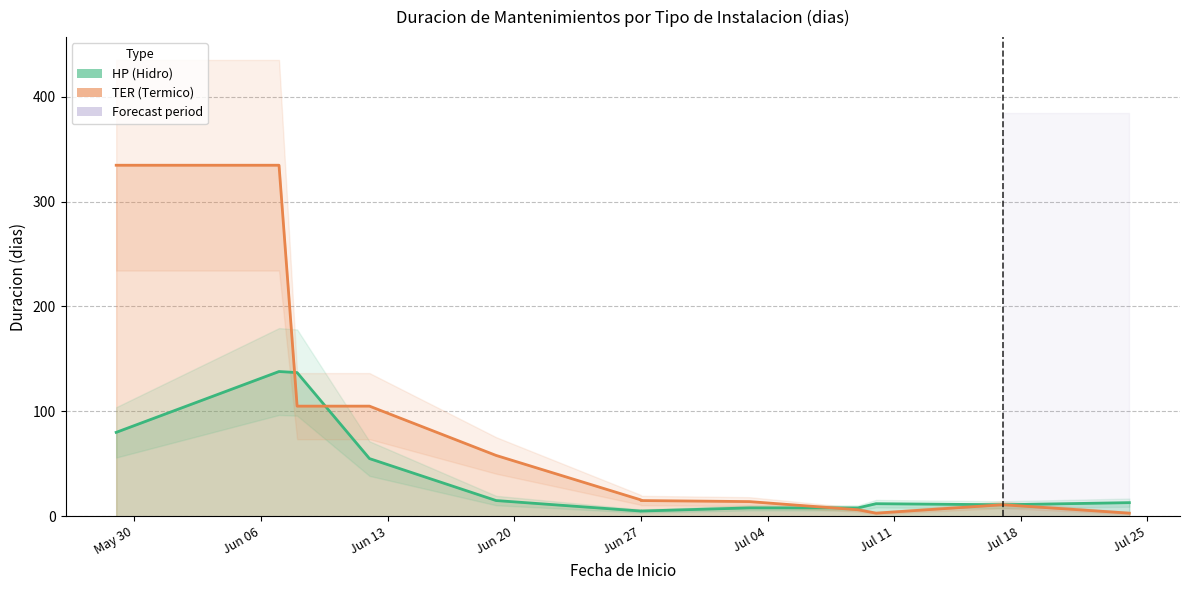

Which has a higher value, 2023-07-10 or 2023-06-12?

2023-06-12